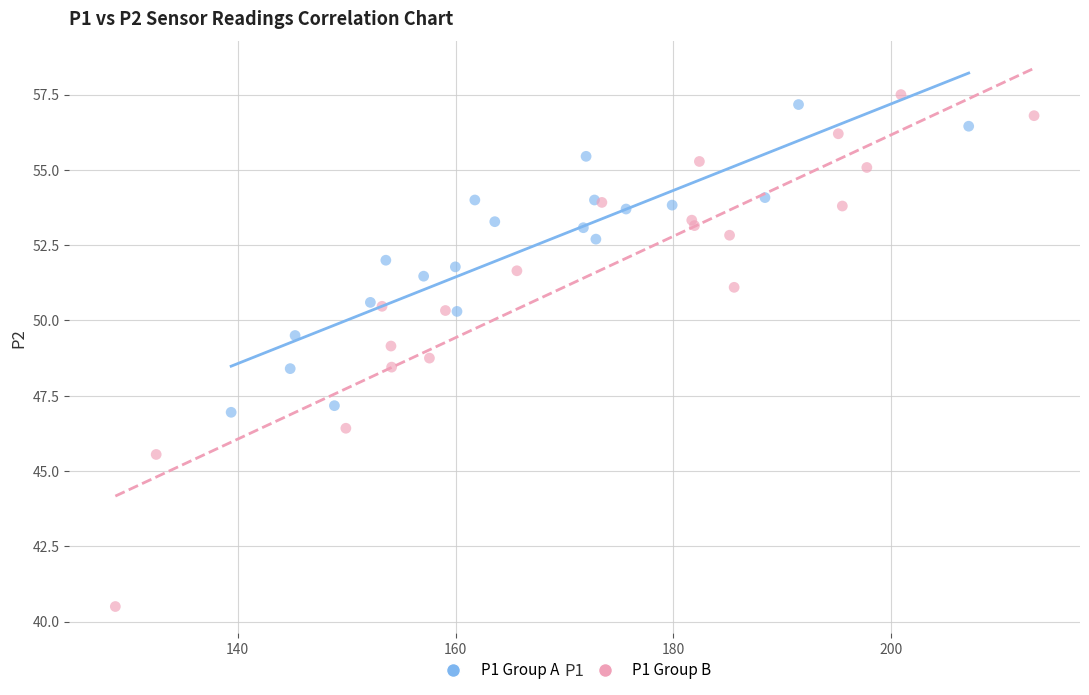

Which series reaches the minimum Y coordinate?

P1 Group B